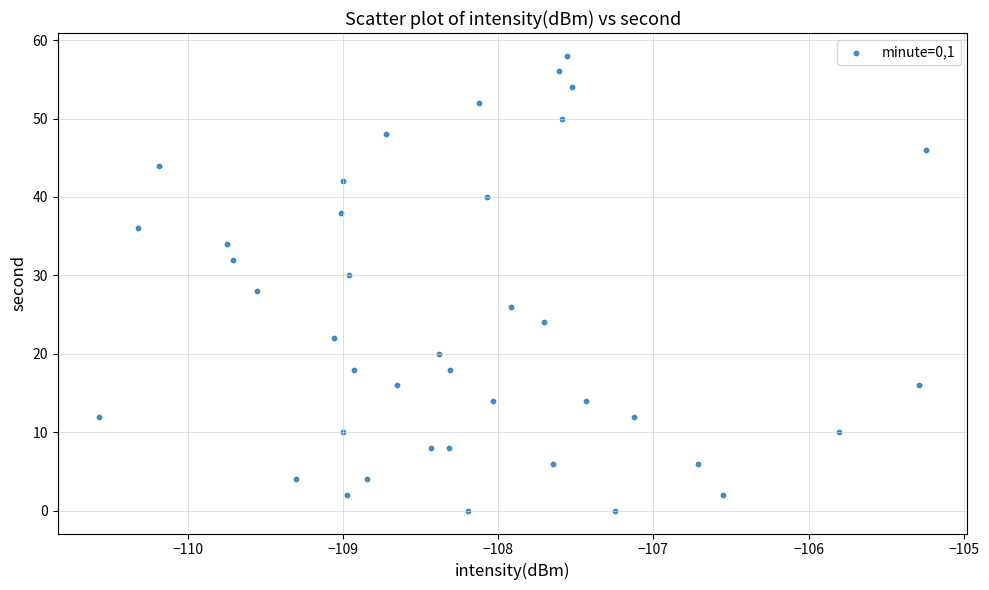

What is the range of Y values (max minus min)?

58